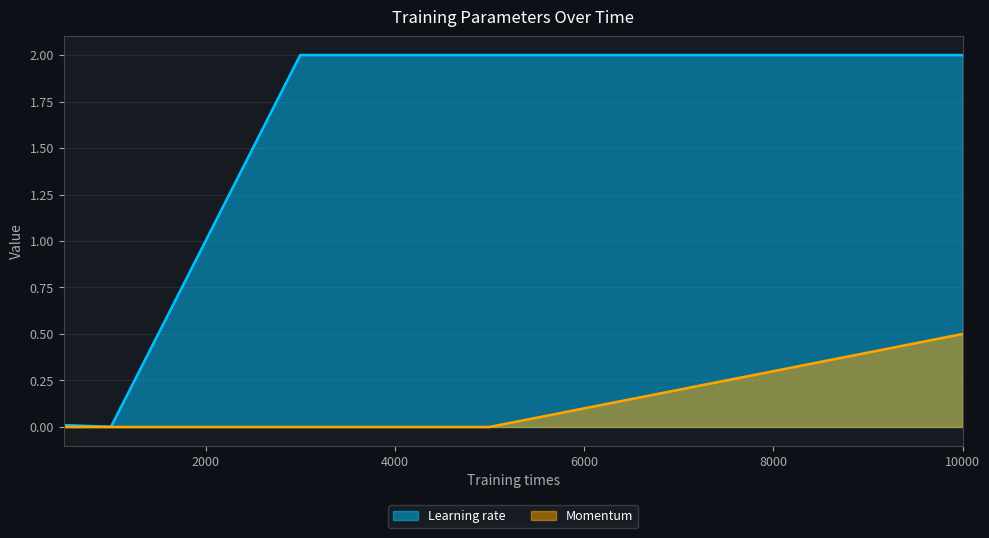

Which category has the lowest value across all series?

500